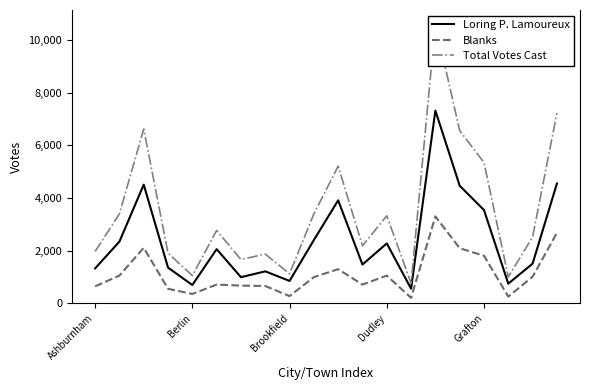

True or false: Loring P. Lamoureux and Blanks intersect in this chart.

False